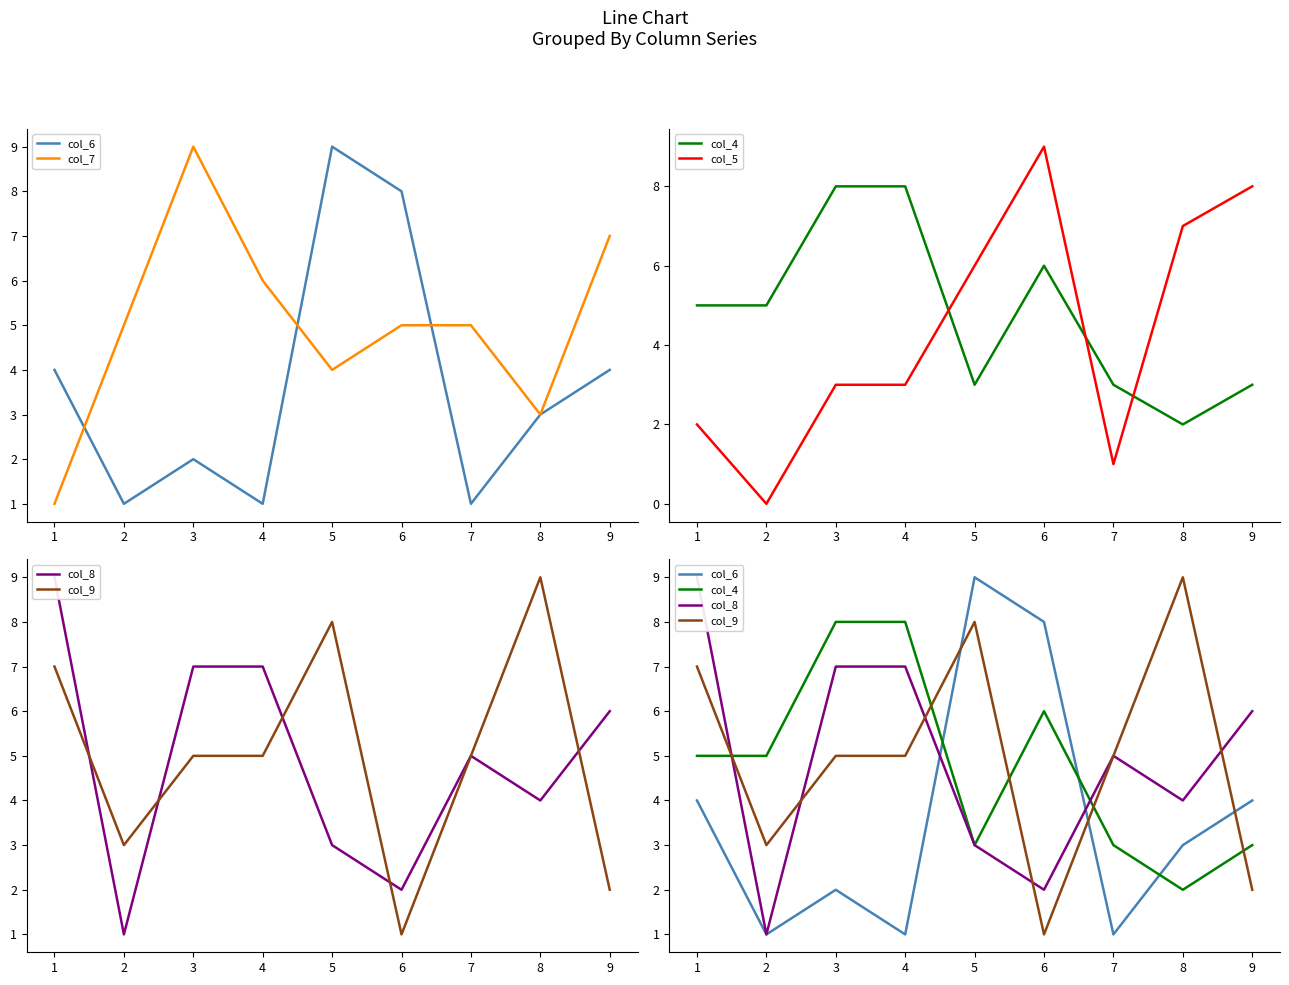

Which series has the largest total across all categories?

col_7